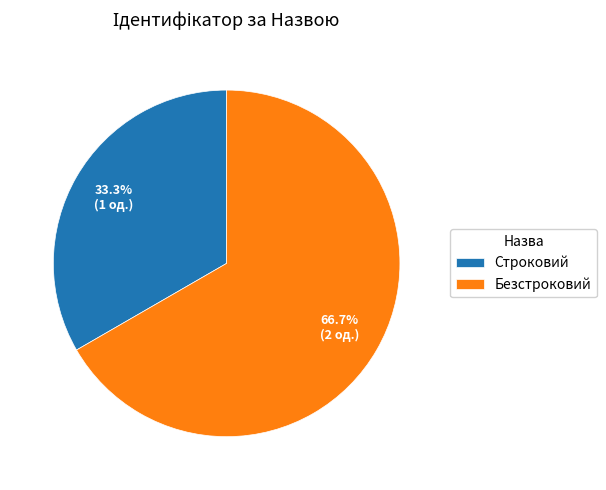

Count the number of slices in the pie.

2